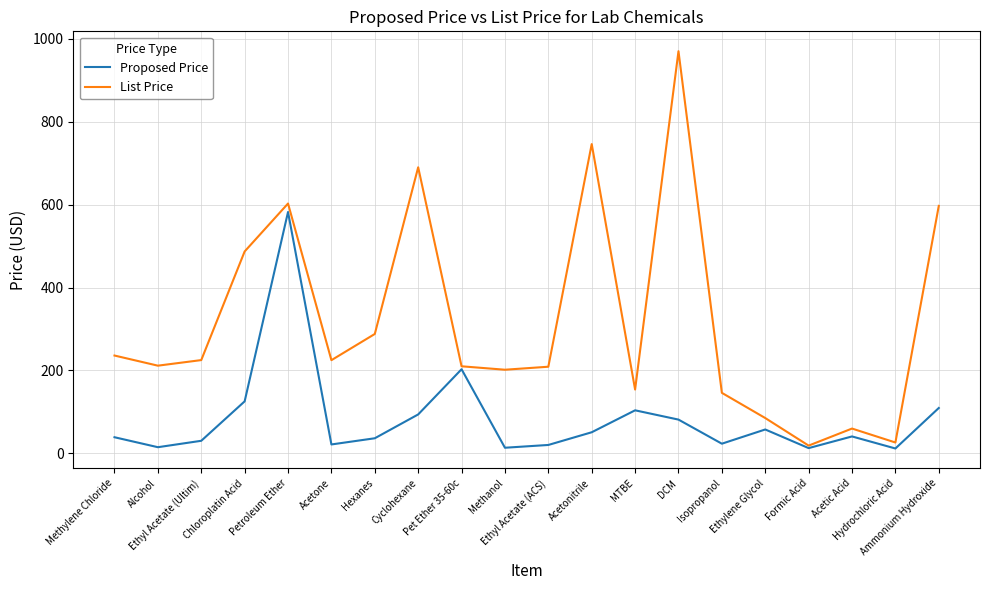

What is the maximum value for Proposed Price?

582.2